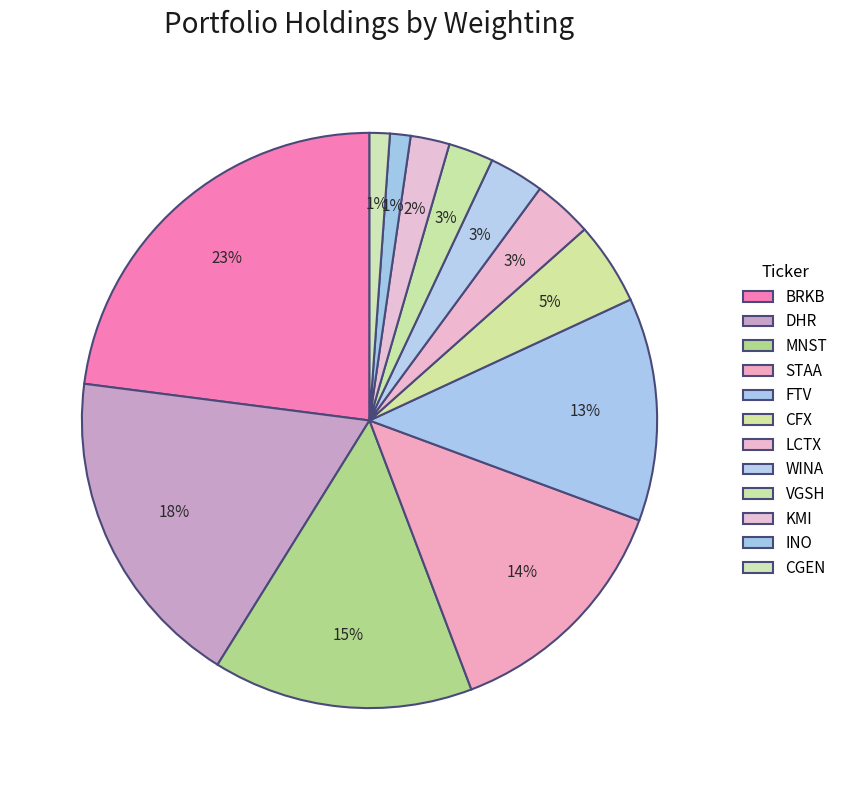

What percentage is NOT represented by FTV?

87.5%